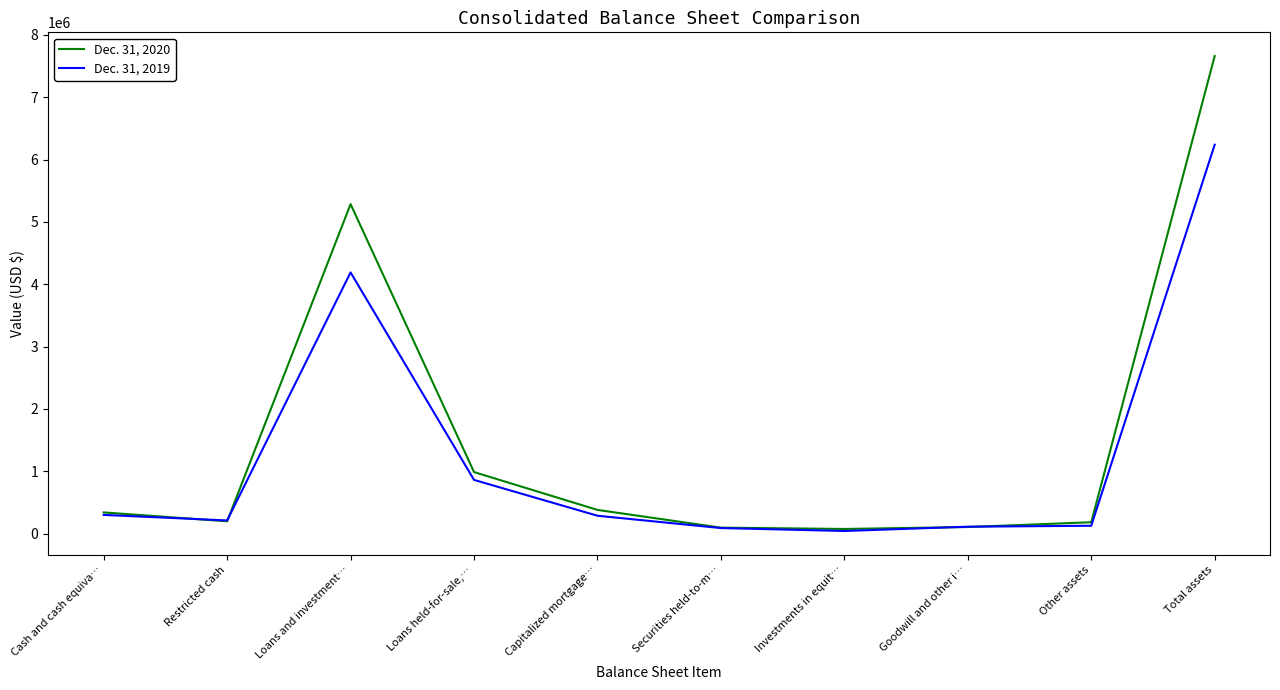

Is this an area chart (filled region under the line)?

No